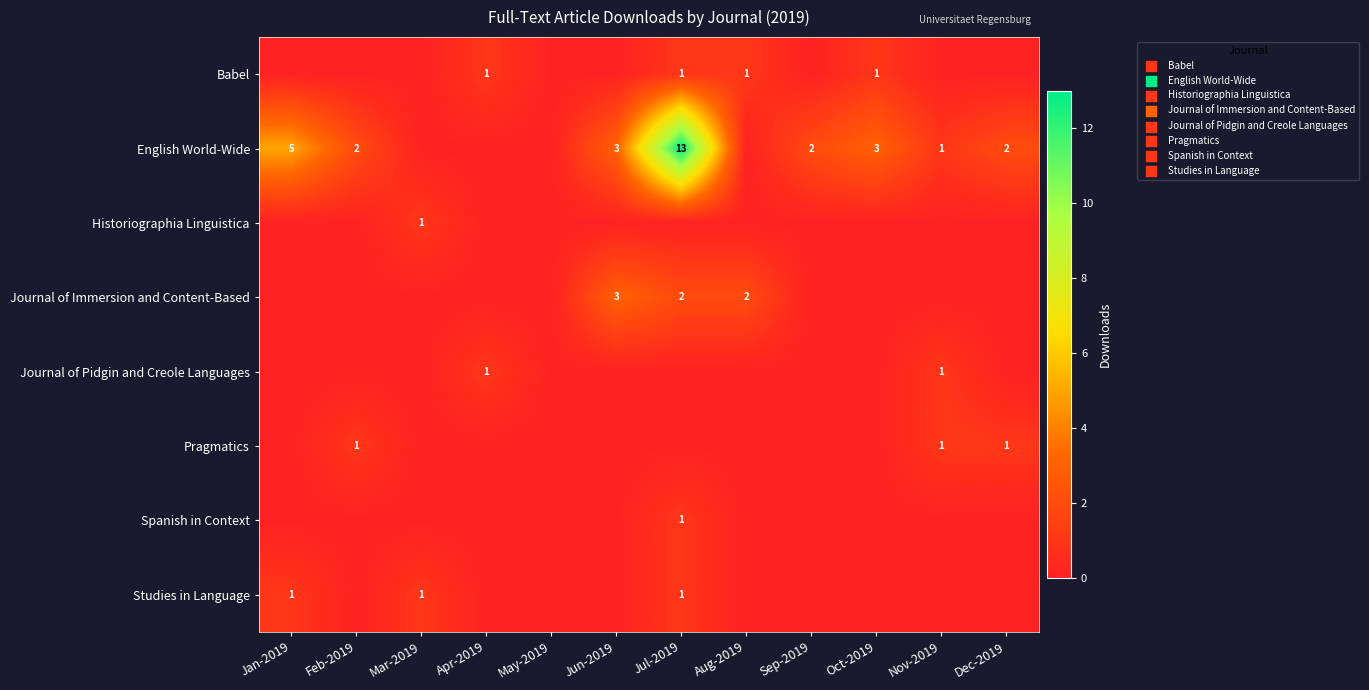

Which label corresponds to the smallest value in the chart?

Jan-2019